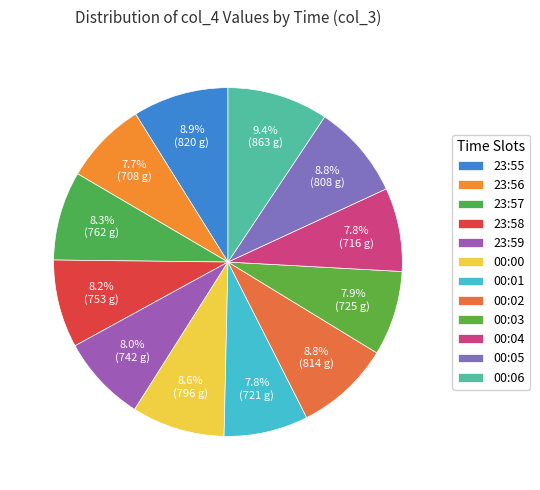

Count the number of slices in the pie.

12